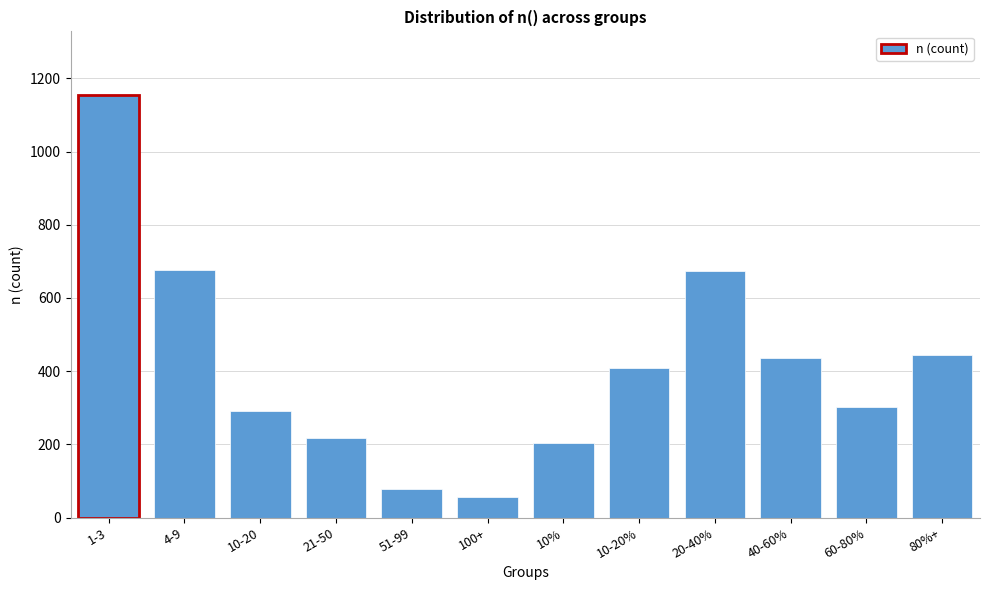

What is the maximum value shown in the chart?

1155